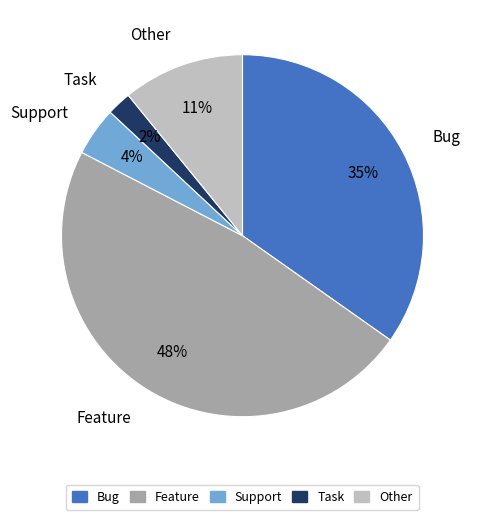

The Other slice represents 2% of the pie. True or false?

False